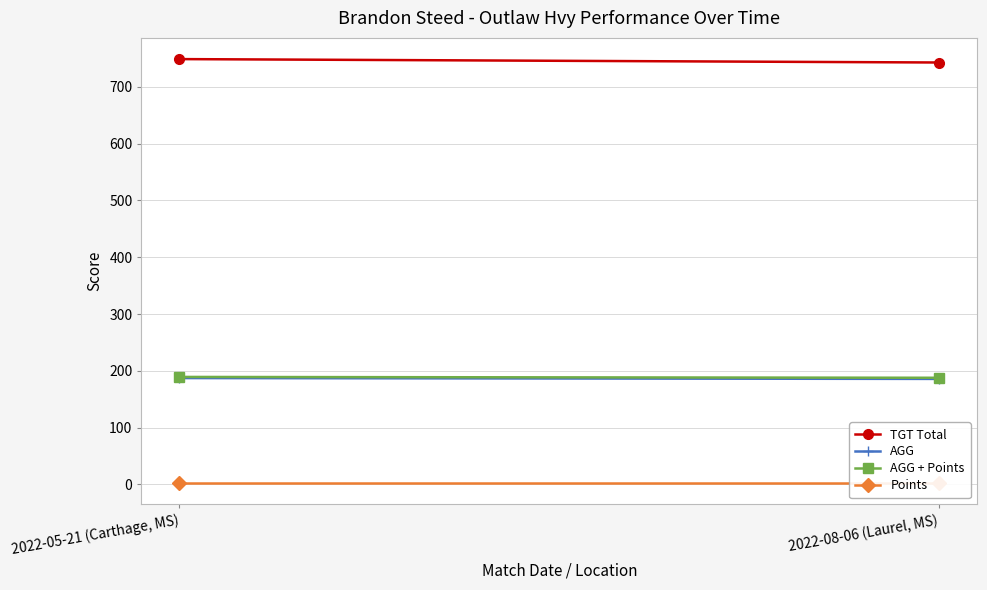

What is the label of the 1st point from the right?

2022-08-06 (Laurel, MS)